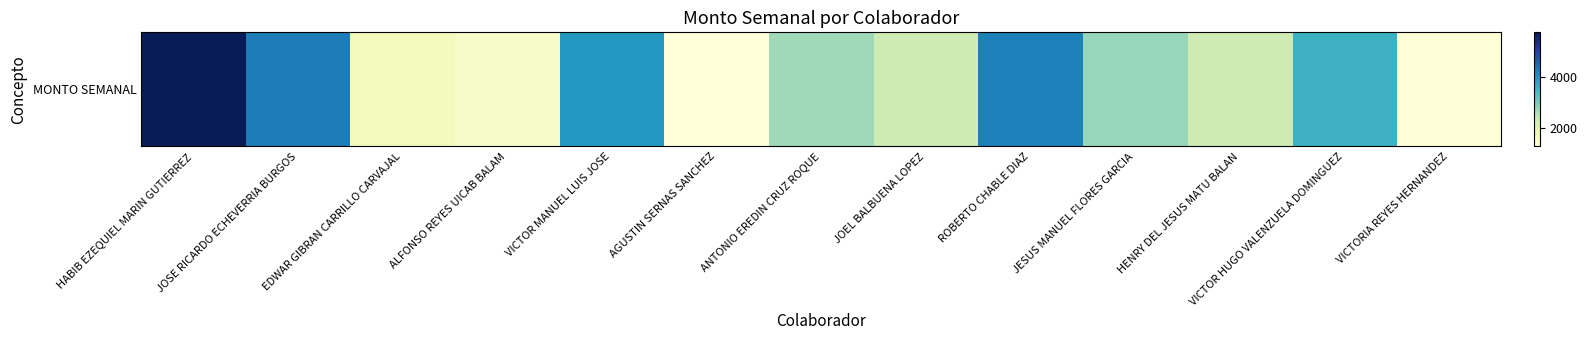

At which label does the data first exceed 2703?

HABIB EZEQUIEL MARIN GUTIERREZ